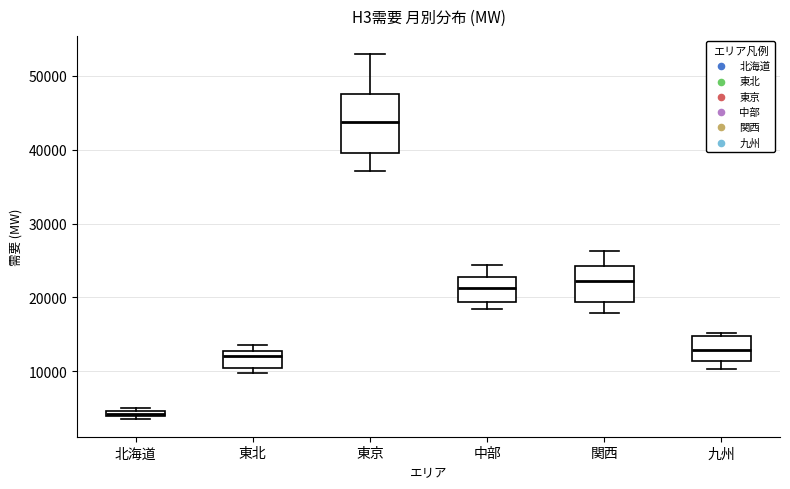

Which box's median line is the lowest?

北海道